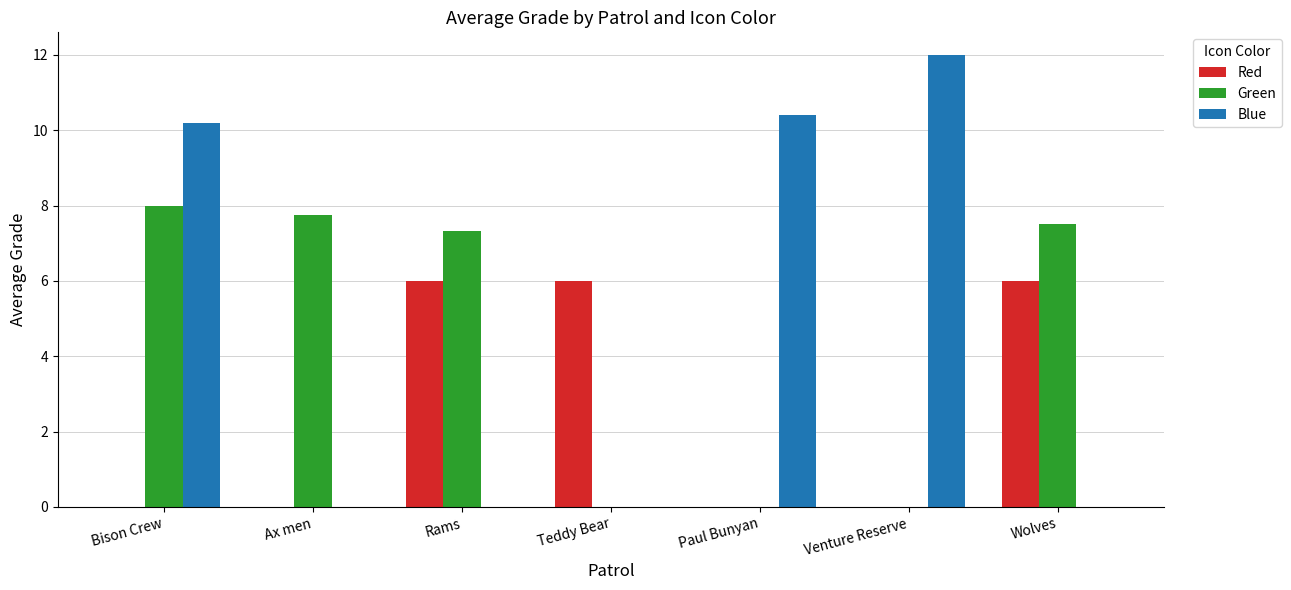

Reading left to right, list all the values displayed in this chart.

Red: 0.0	0.0	6.0	6.0	0.0	0.0	6.0
Green: 8.0	7.8	7.3	0.0	0.0	0.0	7.5
Blue: 10.2	0.0	0.0	0.0	10.4	12.0	0.0